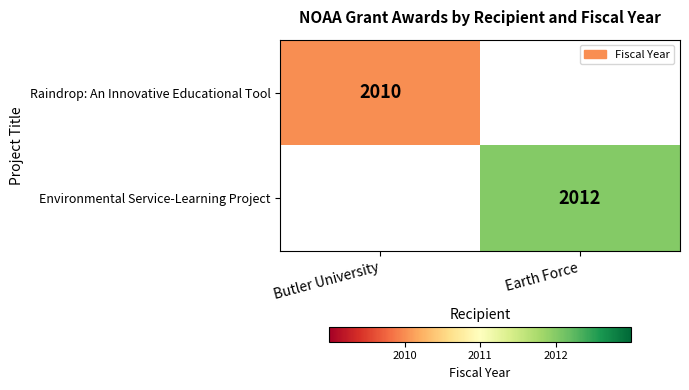

True or false: Environmental Service-Learning Project has a value of 2012 at Earth Force.

True